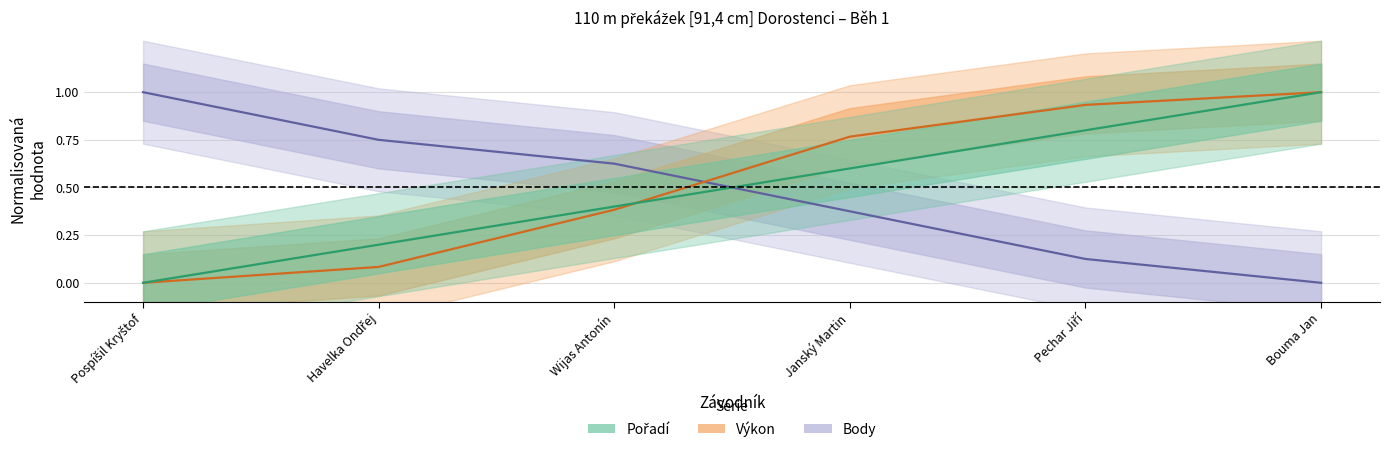

Reading left to right, list all the values displayed in this chart.

Pořadí: Pospíšil Kryštof=0.0	Havelka Ondřej=0.2	Wijas Antonín=0.4	Janský Martin=0.6	Pechar Jiří=0.8	Bouma Jan=1.0
Výkon: Pospíšil Kryštof=0.0	Havelka Ondřej=0.1	Wijas Antonín=0.4	Janský Martin=0.8	Pechar Jiří=0.9	Bouma Jan=1.0
Body: Pospíšil Kryštof=1.0	Havelka Ondřej=0.8	Wijas Antonín=0.6	Janský Martin=0.4	Pechar Jiří=0.1	Bouma Jan=0.0